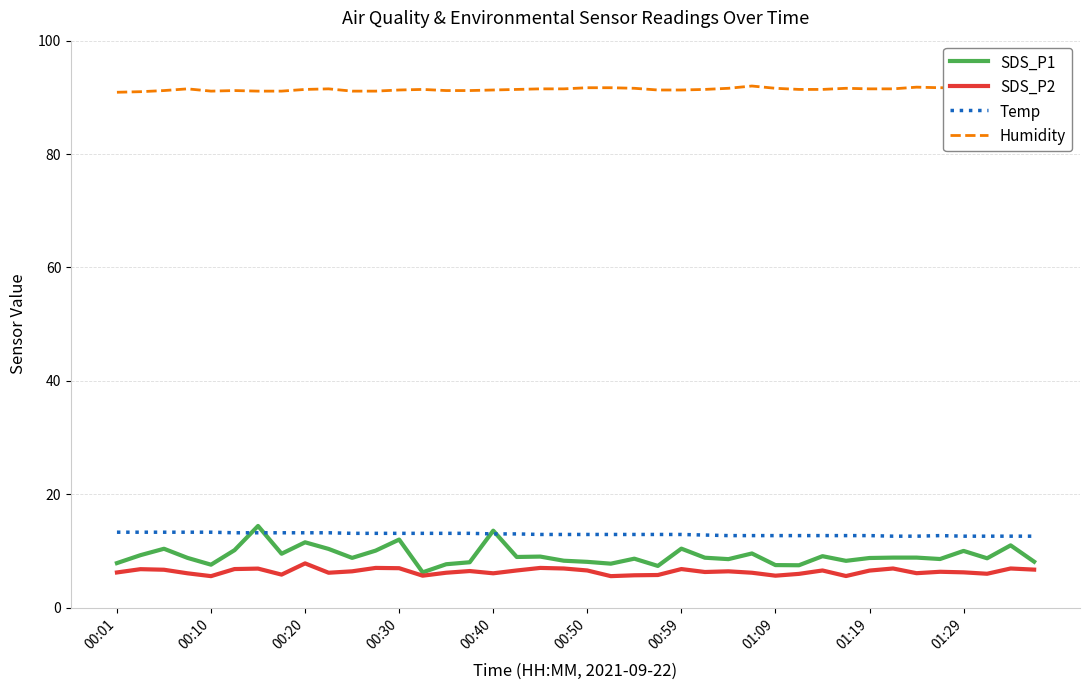

What is the maximum value for SDS_P1?

14.4